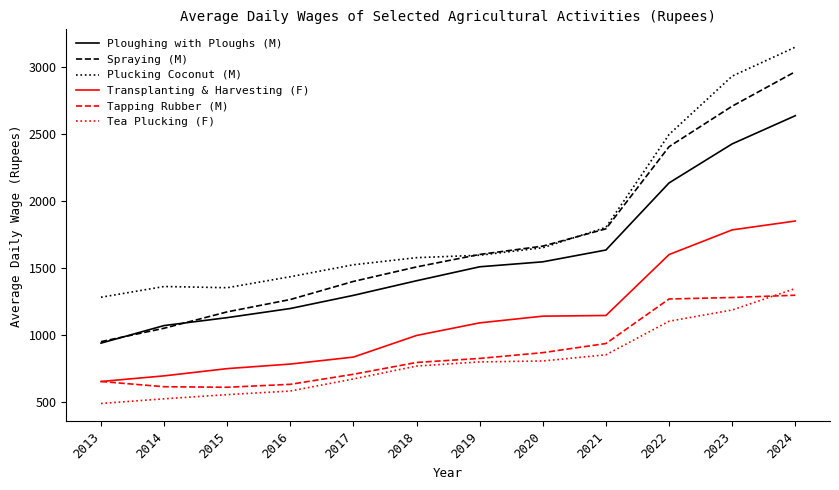

Is the value of Ploughing with Ploughs (M) at 2024 greater than the value of Tapping Rubber (M) at 2021?

Yes